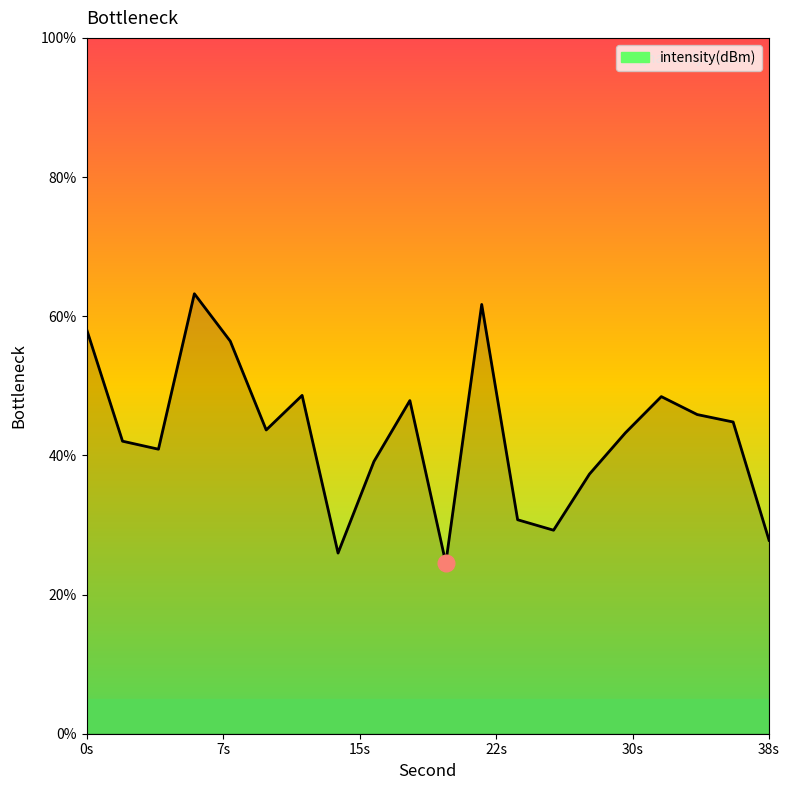

What is the sum of all values?

859.6